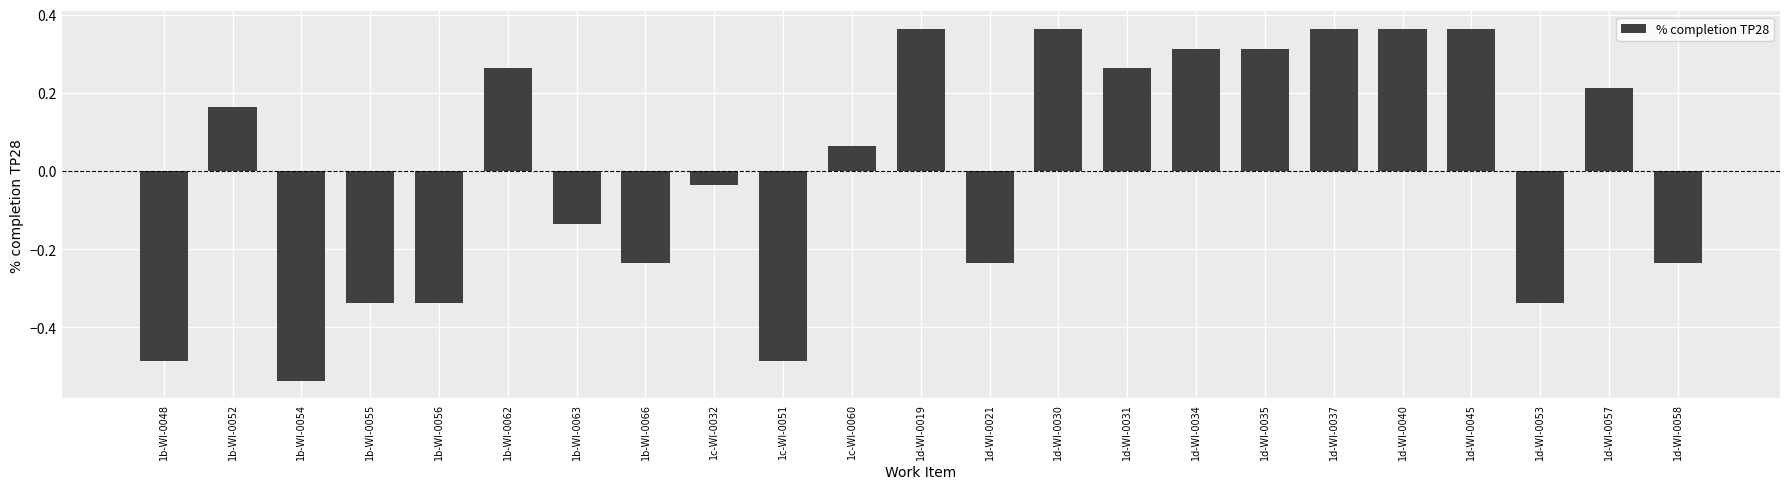

Between 1d-WI-0031 and 1b-WI-0066, which is larger?

1d-WI-0031